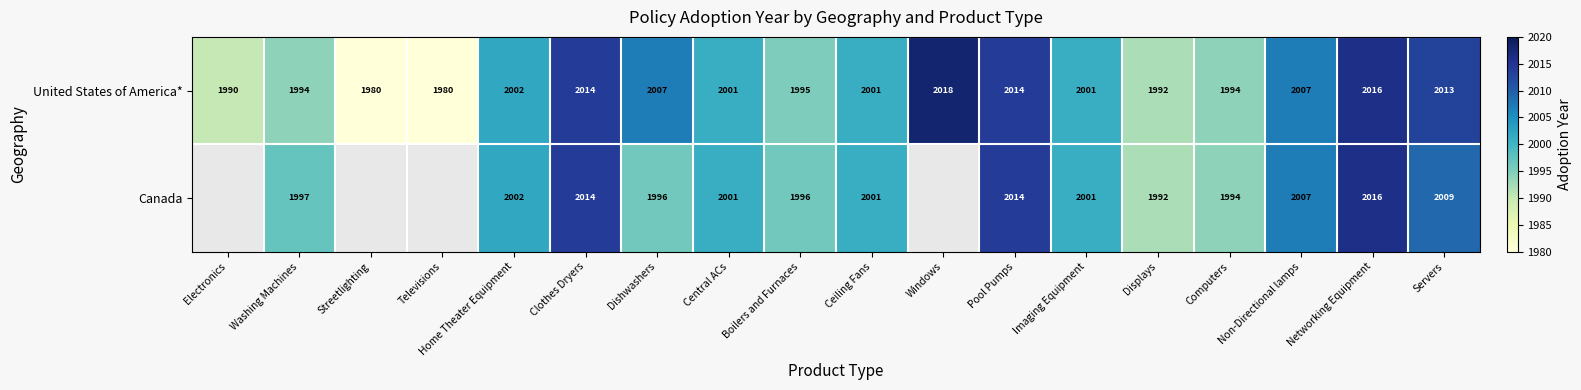

Between Dishwashers and Displays, which series saw the biggest shift?

United States of America*